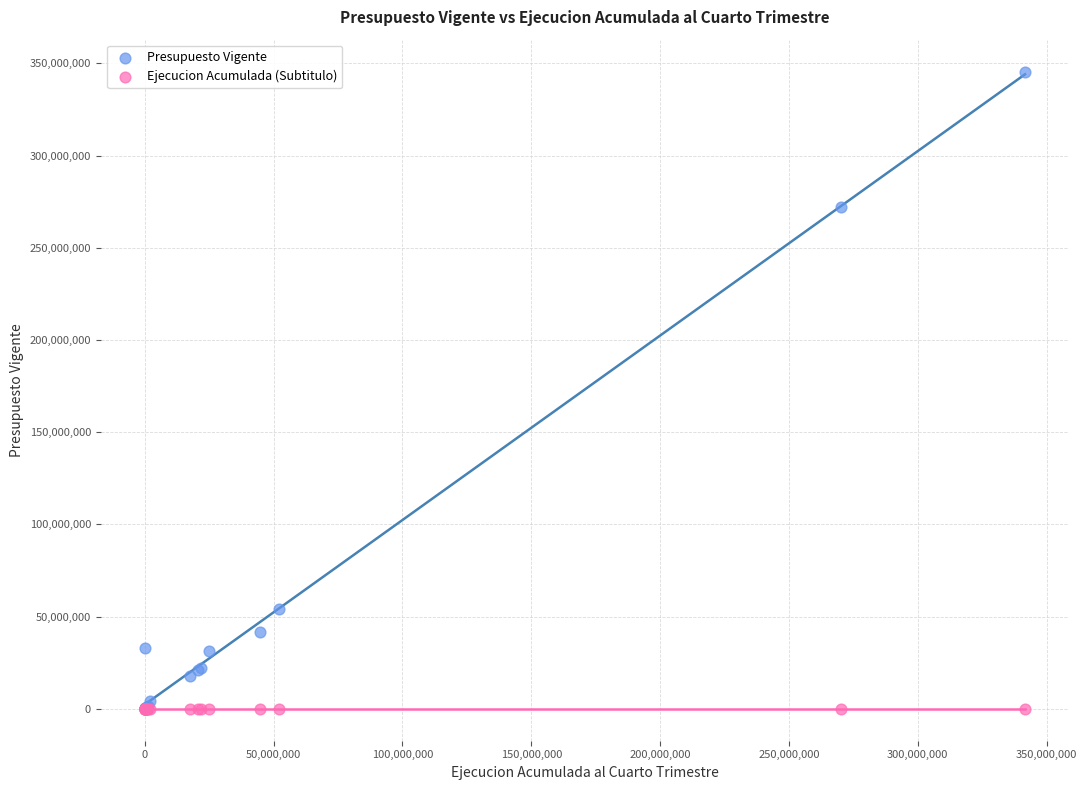

What are all the series names shown in the legend?

Presupuesto Vigente, Ejecucion Acumulada (Subtitulo)